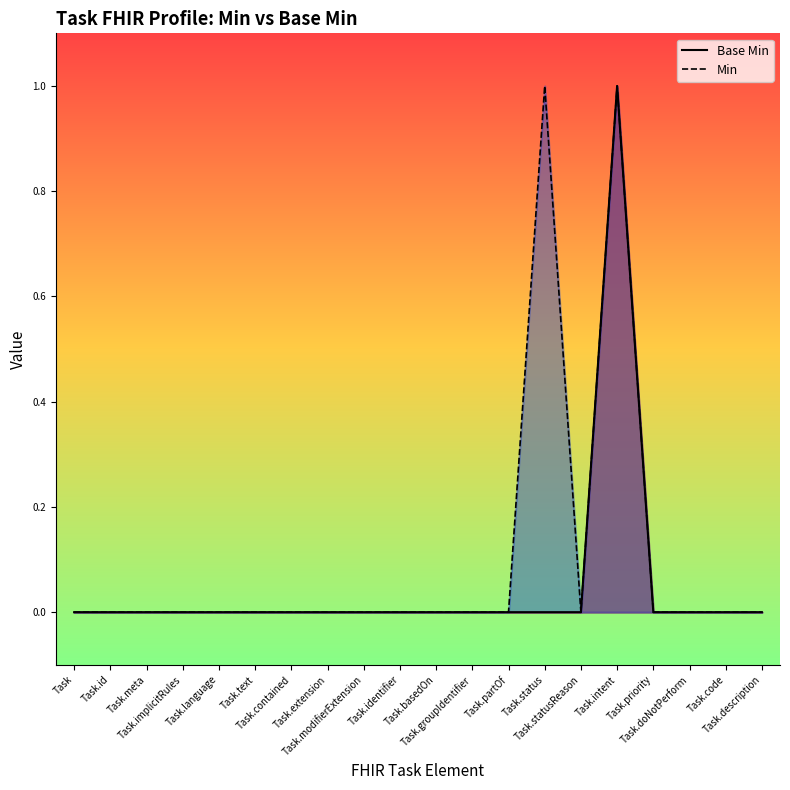

What position from the right is Task.implicitRules?

17